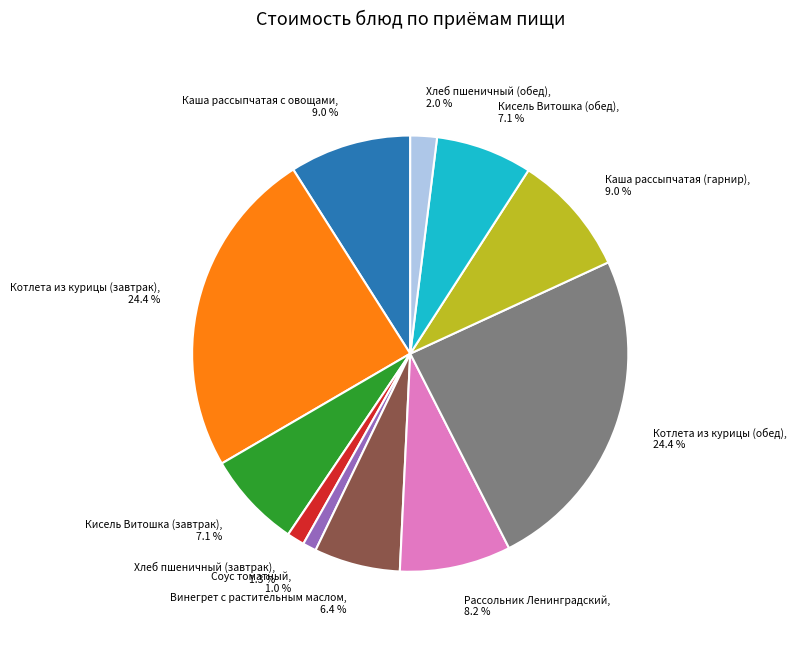

Is Котлета из курицы (завтрак) the majority of the pie?

No